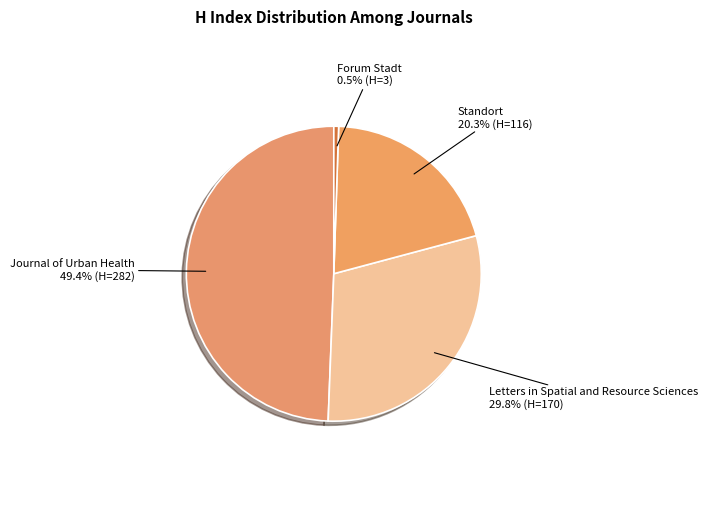

Does any single category account for the majority?

No